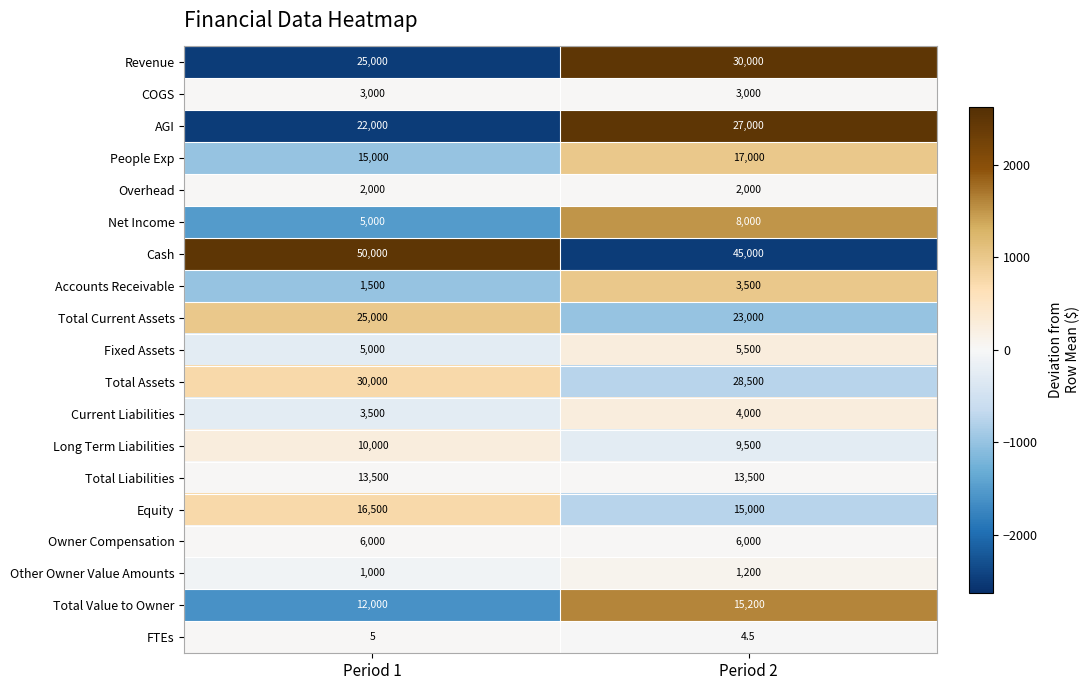

Is it true that Other Owner Value Amounts equals 613.7 at Period 1?

False